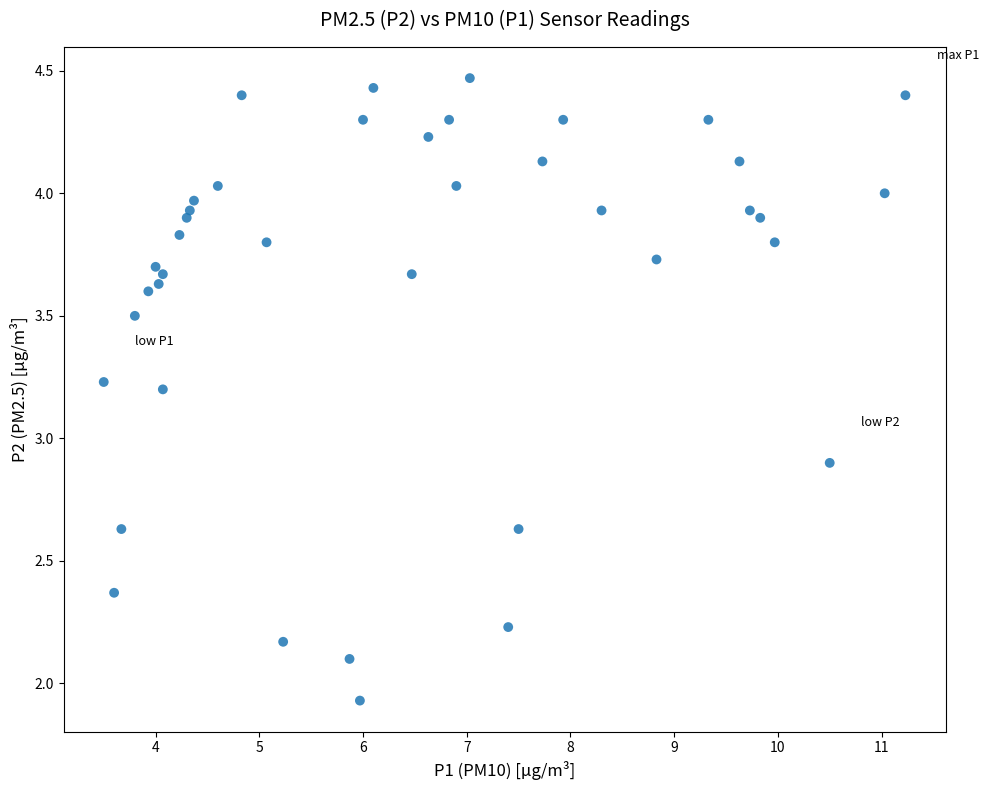

What Y value in the scatter plot is closest to 3?

2.9